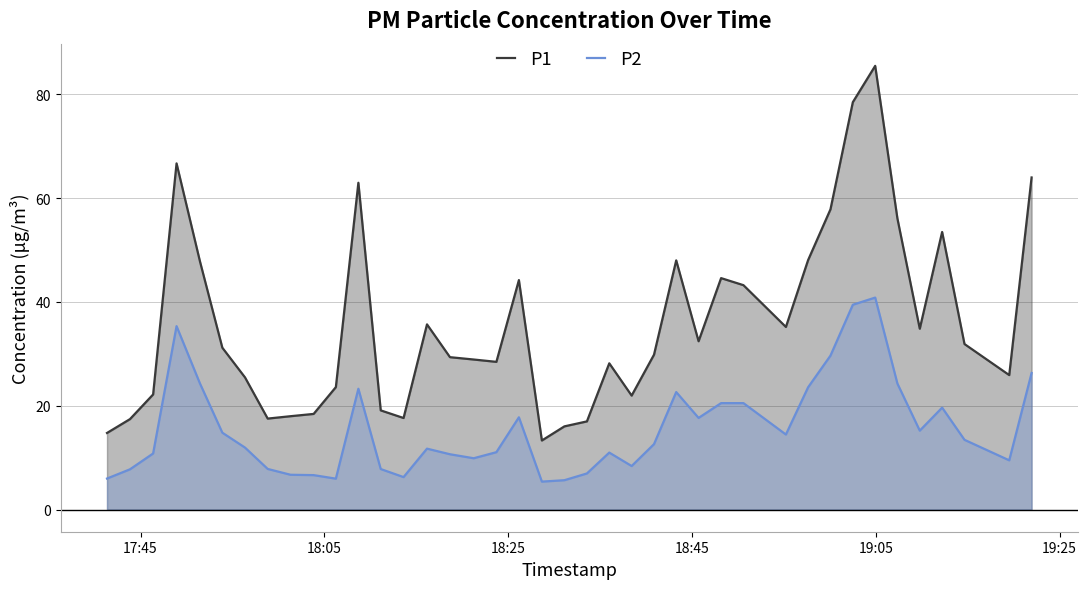

Which series has the largest total across all categories?

P1